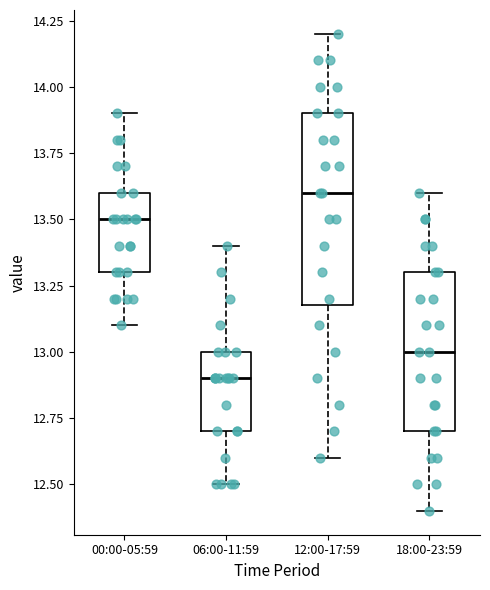

Reading left to right, read every box against the y-axis: the position of its median line, the range the box covers, and the ends of its whiskers. The values are not printed on the chart, so give them approximately, as read against the axis.

00:00-05:59: median 13.5, box 13.3 to 13.6, whiskers 13.1 to 13.9
06:00-11:59: median 12.9, box 12.7 to 13.0, whiskers 12.5 to 13.4
12:00-17:59: median 13.6, box 13.2 to 13.9, whiskers 12.6 to 14.2
18:00-23:59: median 13.0, box 12.7 to 13.3, whiskers 12.4 to 13.6